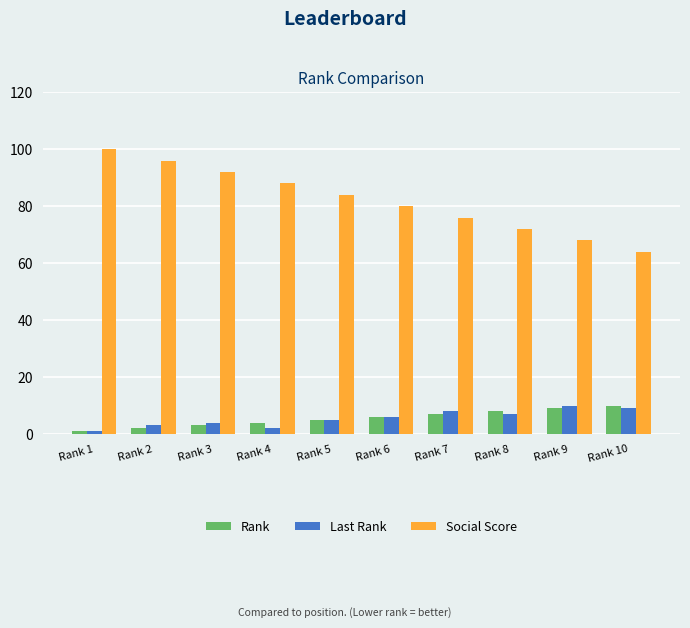

Which series has the largest total across all categories?

Social Score